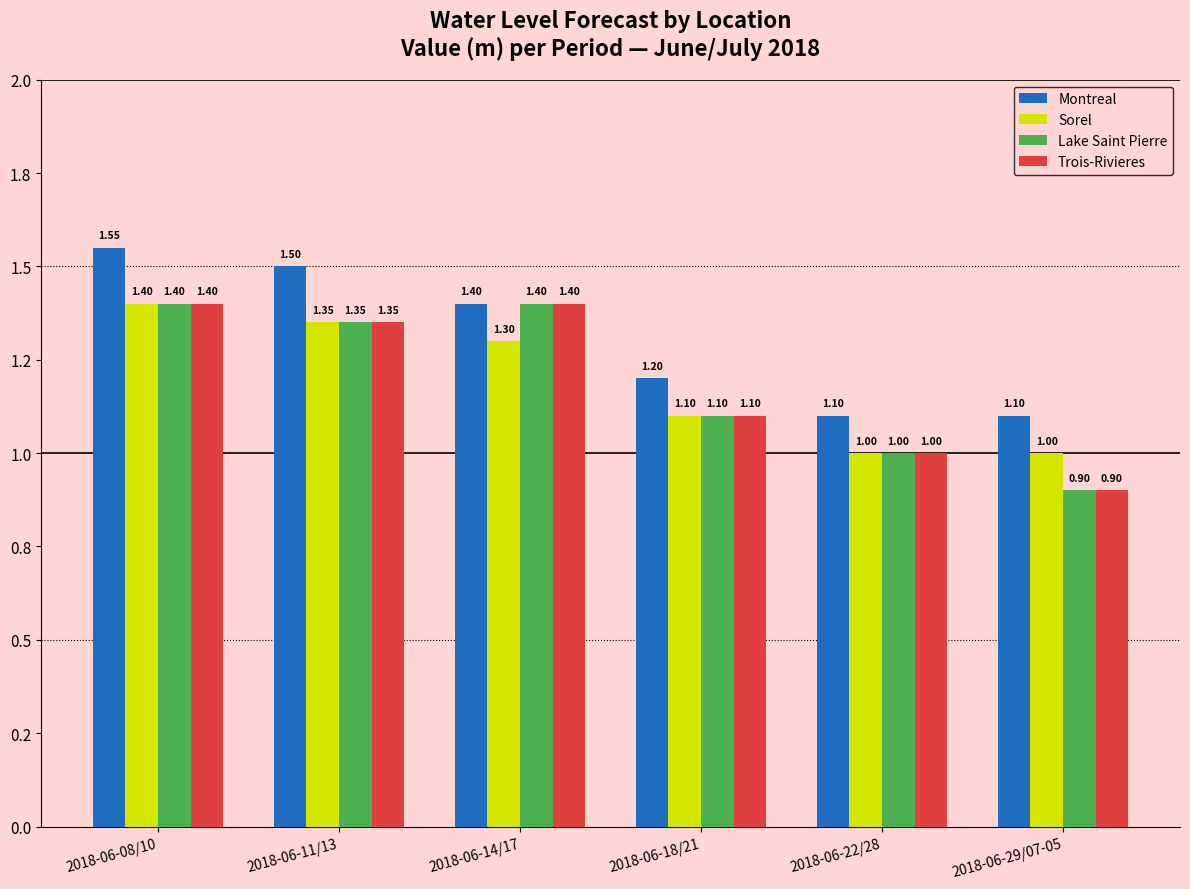

Is it true that Lake Saint Pierre equals 1.4 at 2018-06-14/17?

True